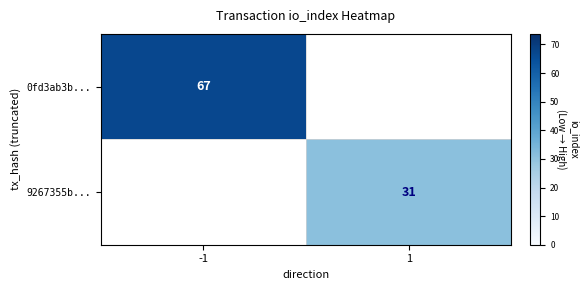

Is it true that 0fd3ab3b... equals 90 at -1?

False